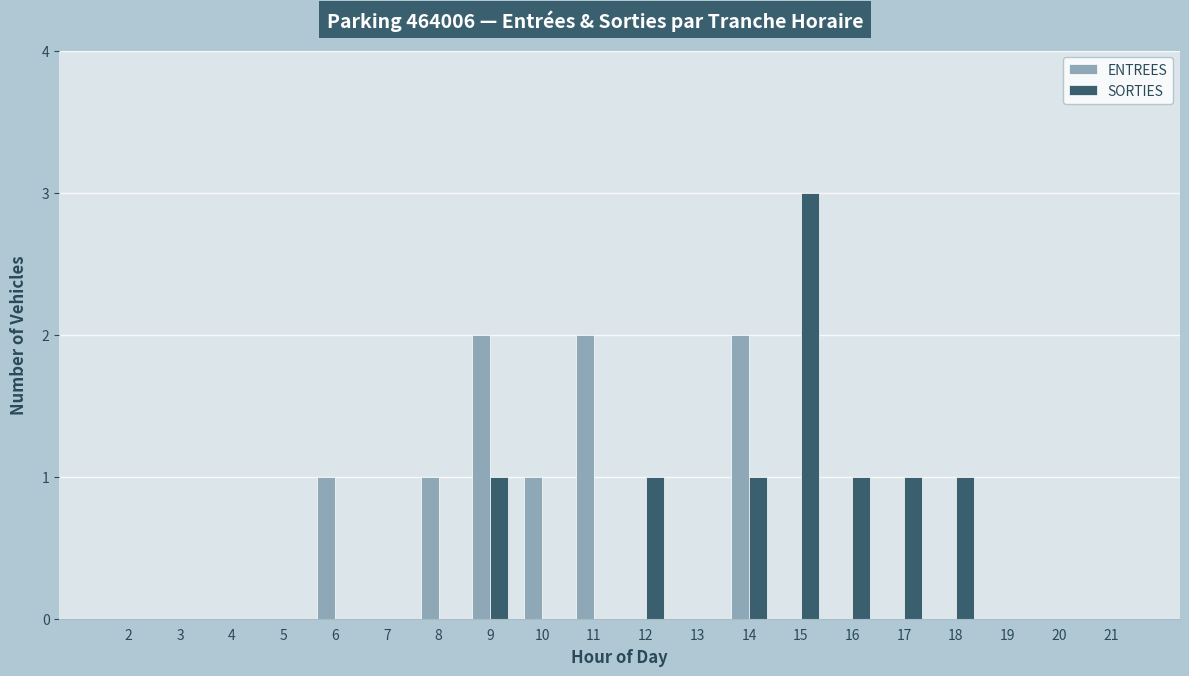

The value of ENTREES at 18 is 0. True or false?

True